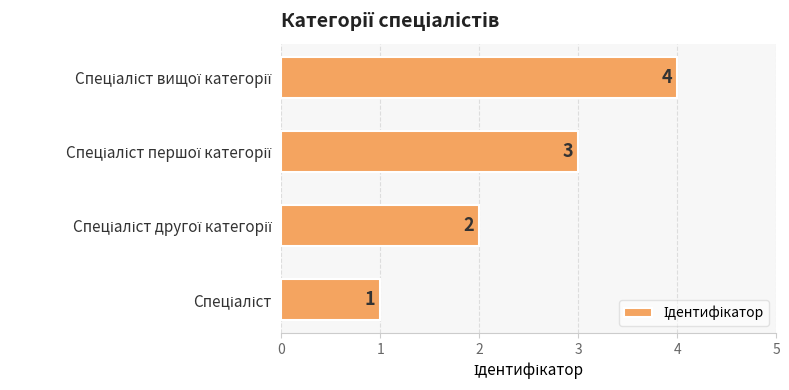

What is the difference between the maximum and minimum values?

3